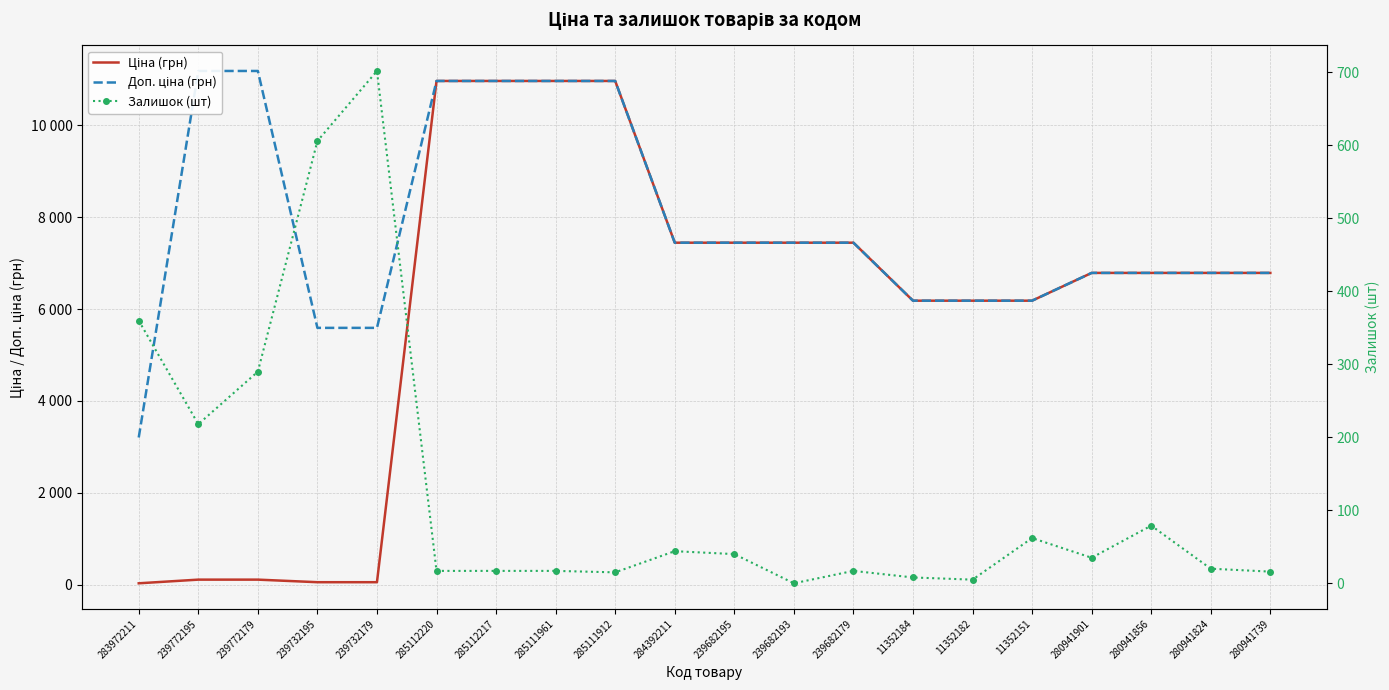

What is the value of the Залишок (шт) point at the 18th from the left?

79.0